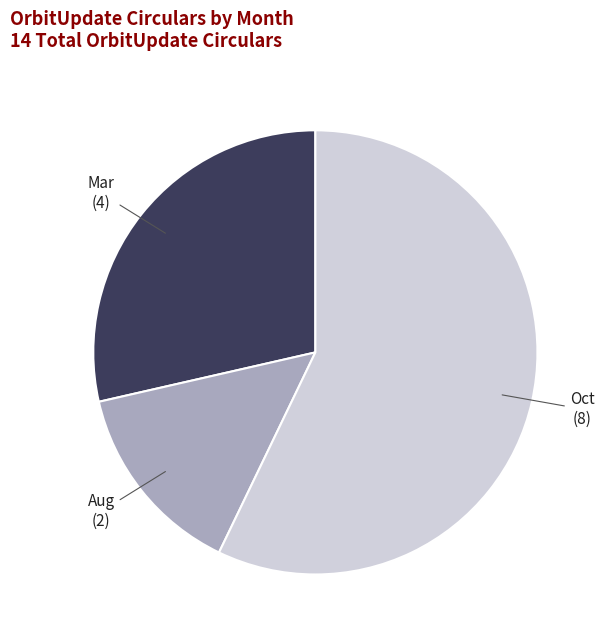

Which category has the biggest portion of the pie?

Oct